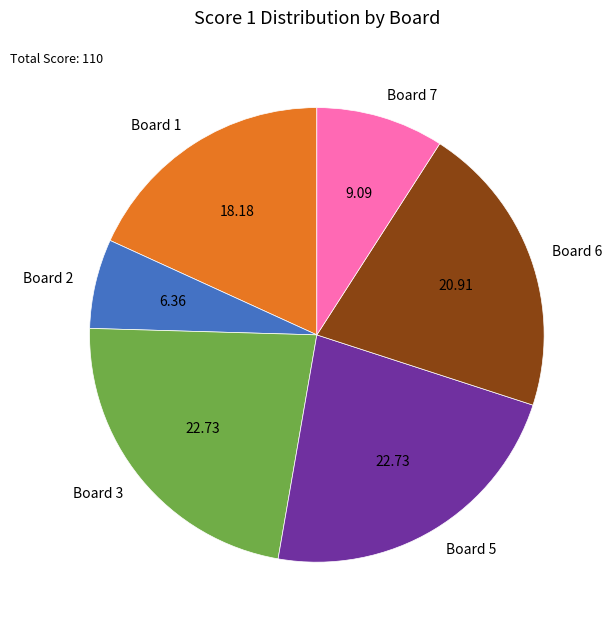

Does Board 6 account for over 50% of the chart?

No